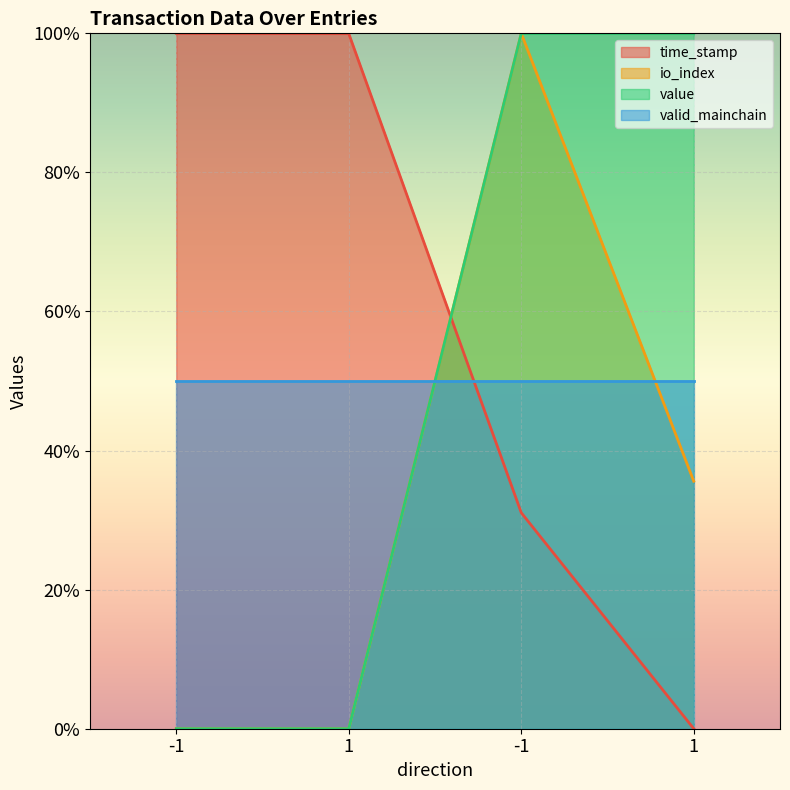

Count the value values in the range 0 to 1.

4